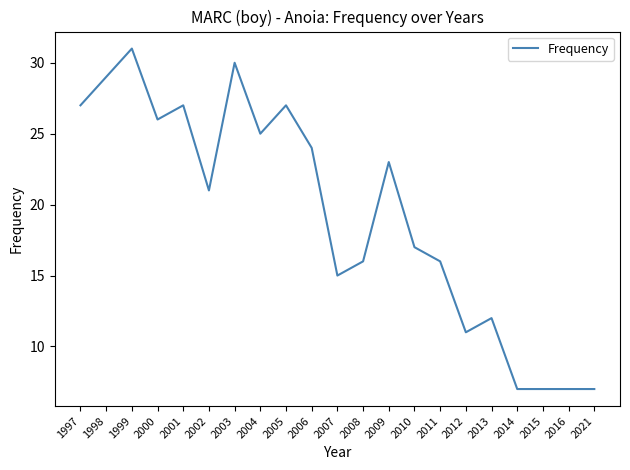

Which has a higher value, 2013 or 2011?

2011